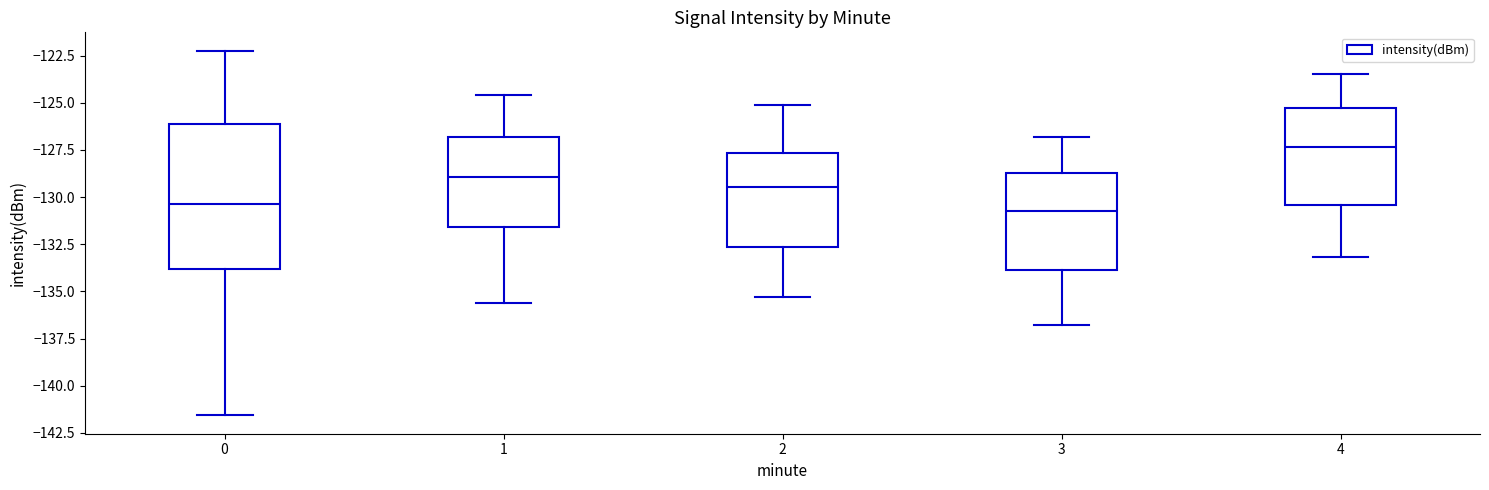

Comparing the boxes themselves (not the whiskers), which one is the tallest?

0